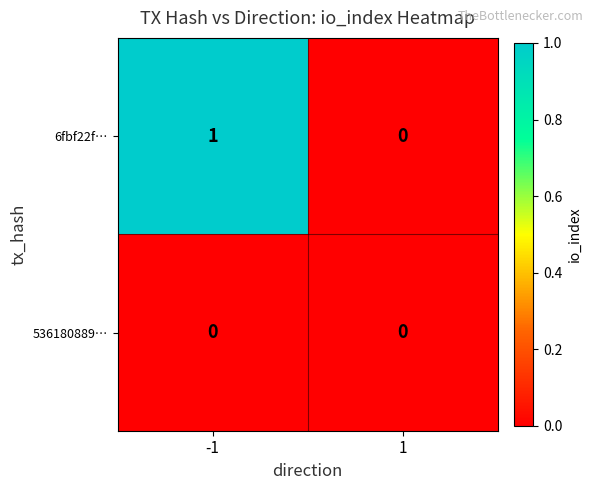

Which series changed the most between -1 and 1?

6fbf22f…